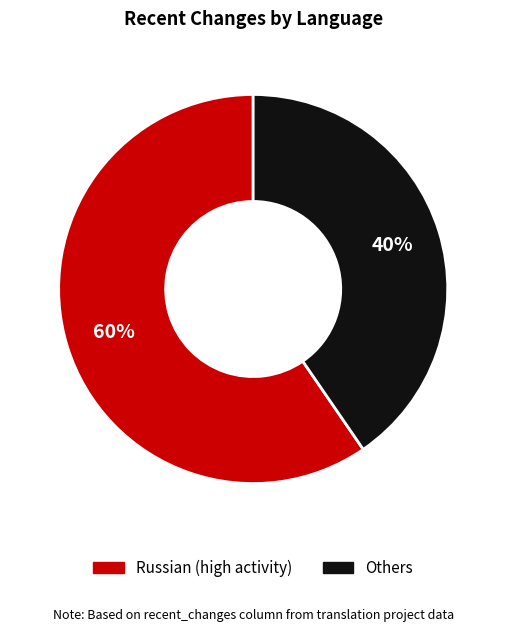

To the nearest percent, what is the average slice percentage?

50%